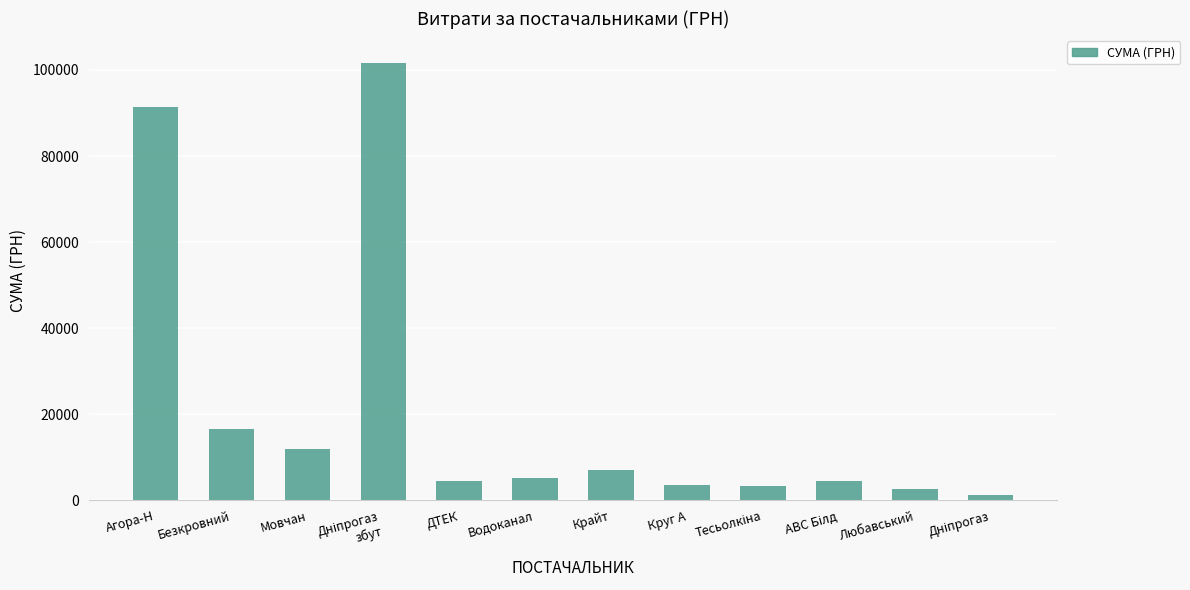

What is the label of the 8th bar from the left?

Круг А